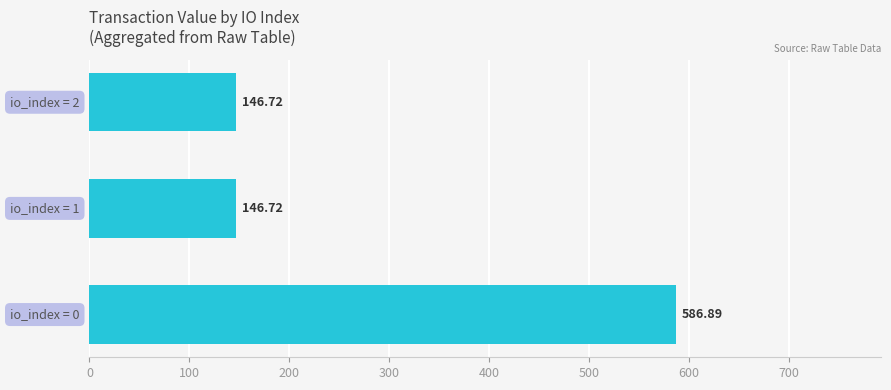

What is the average value?

293.4